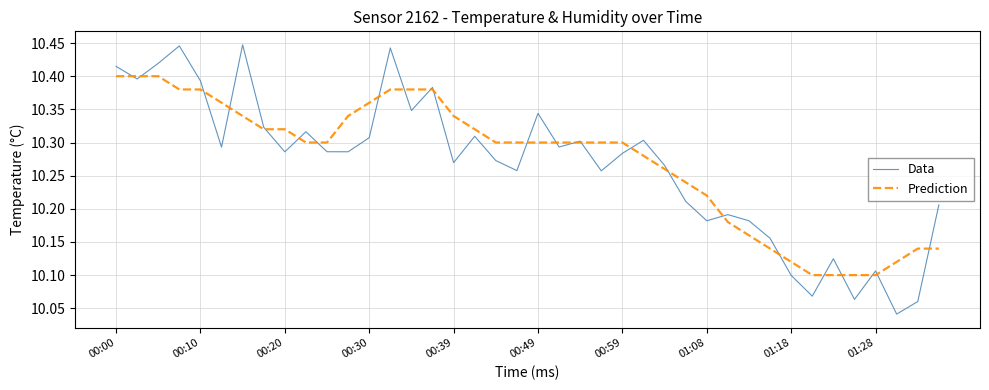

Is this an area chart (filled region under the line)?

No